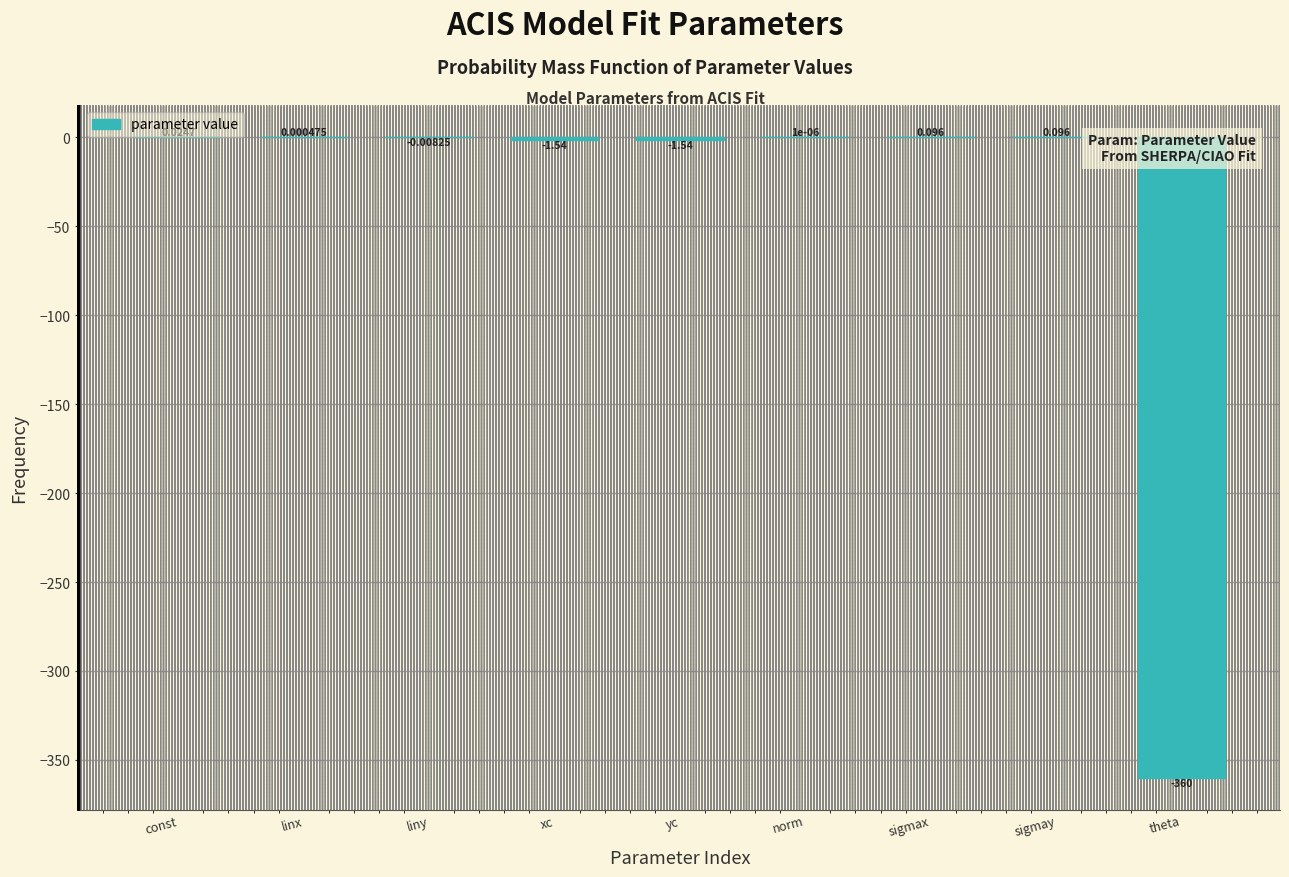

At which label does the data first exceed 0?

const